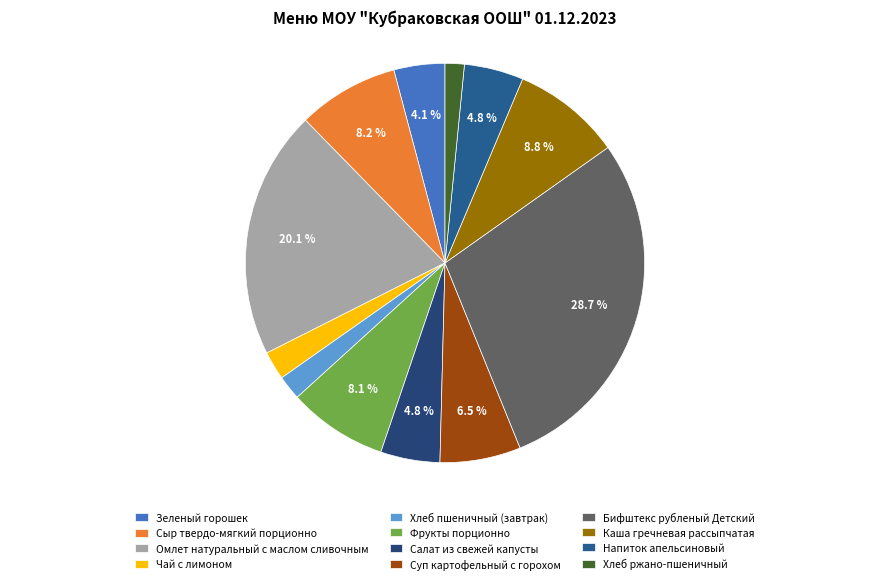

What percentage is NOT represented by Омлет натуральный с маслом сливочным?

79.9%